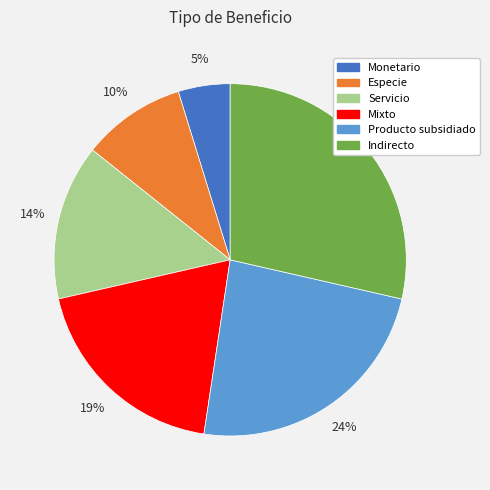

Rank the categories by value from highest to lowest.

Indirecto, Producto subsidiado, Mixto, Servicio, Especie, Monetario